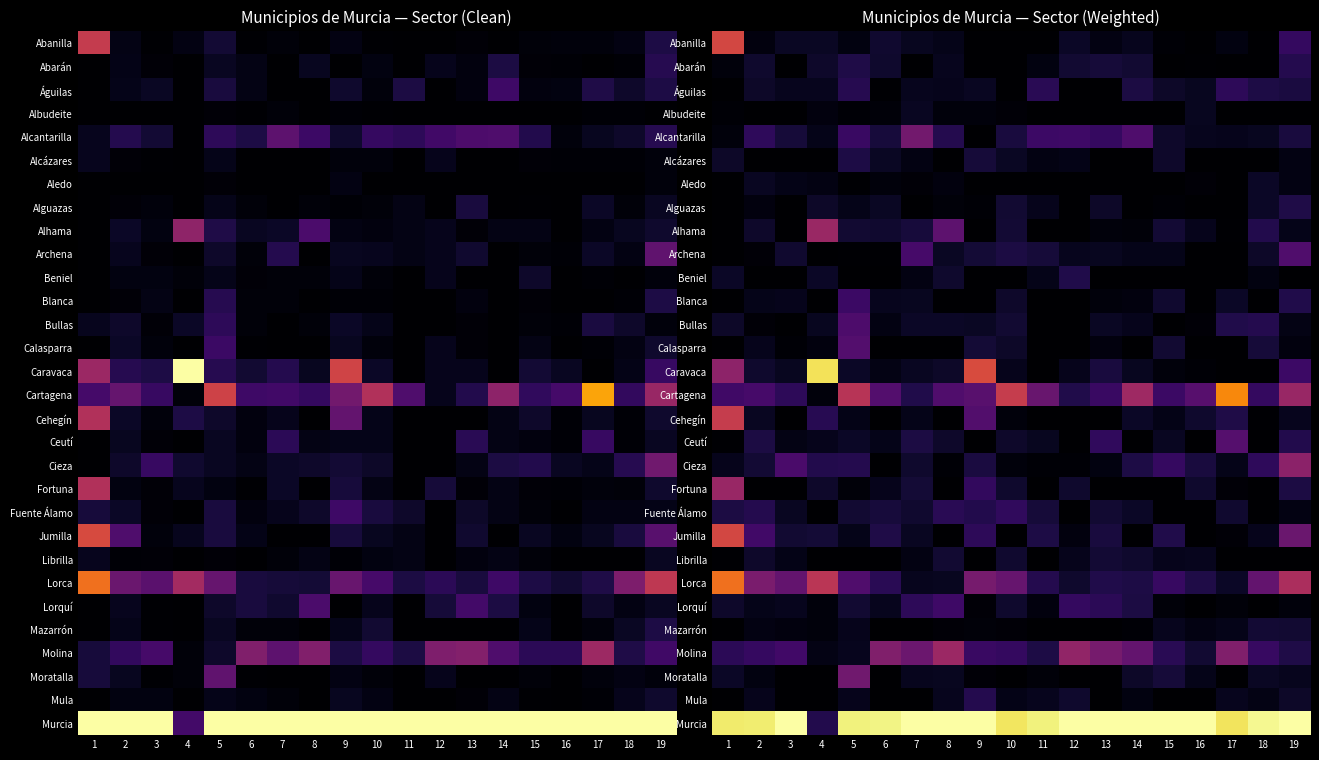

What is the total value across all series at 14?

3.1